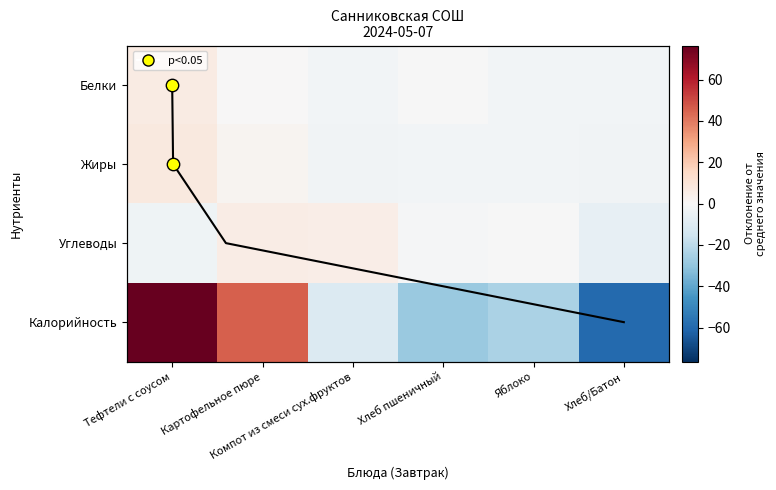

How many data points in Углеводы are less than 0?

4